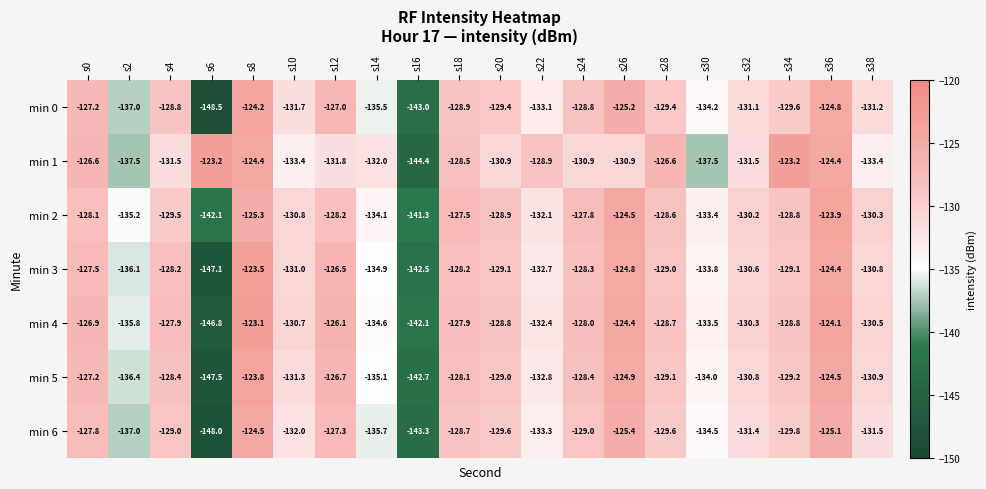

At s6, list the series in order from smallest to largest.

min 0, min 6, min 5, min 3, min 4, min 2, min 1